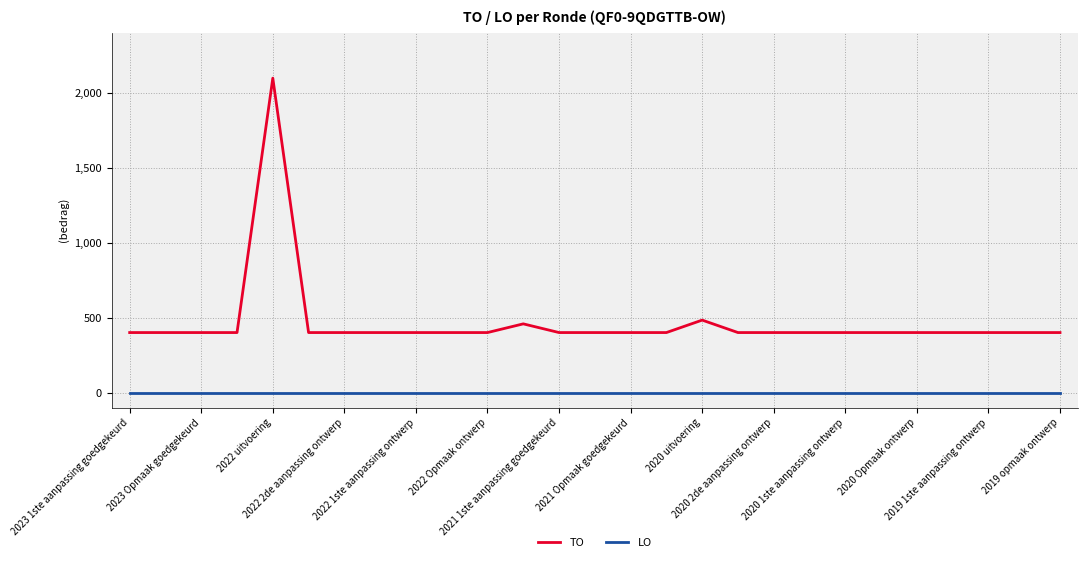

Rank the series by their maximum value, from highest to lowest.

TO, LO